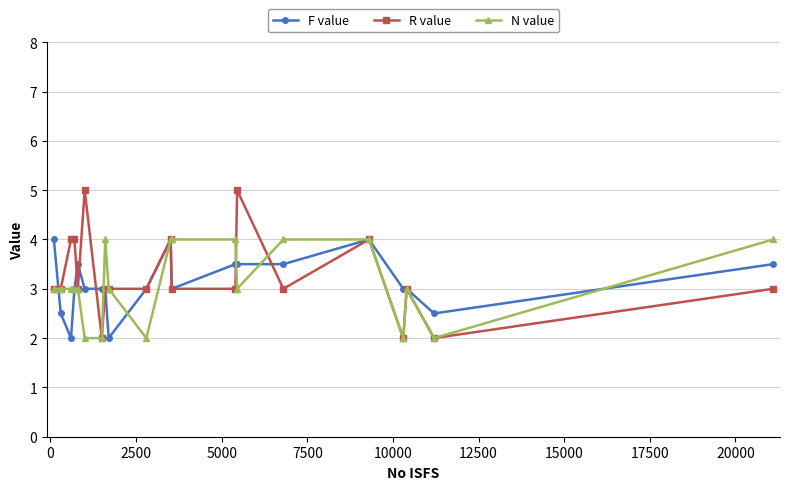

What is the value of the F value point at the 2nd from the left?

2.5